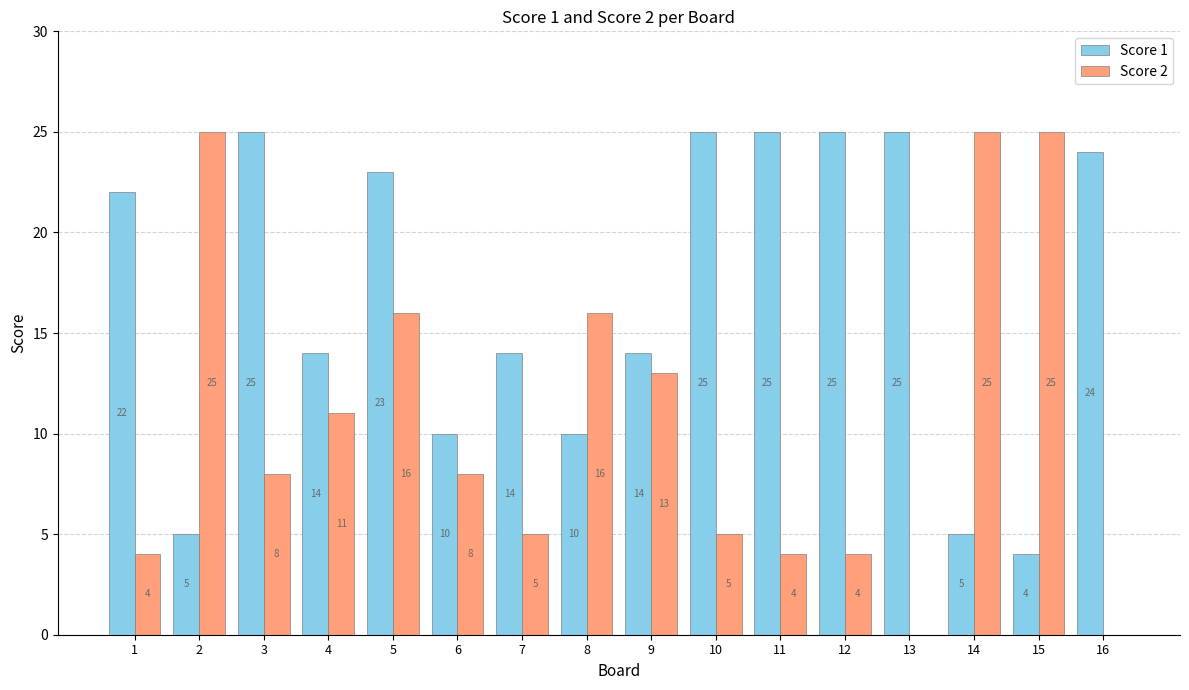

What is the maximum value shown in the chart?

25